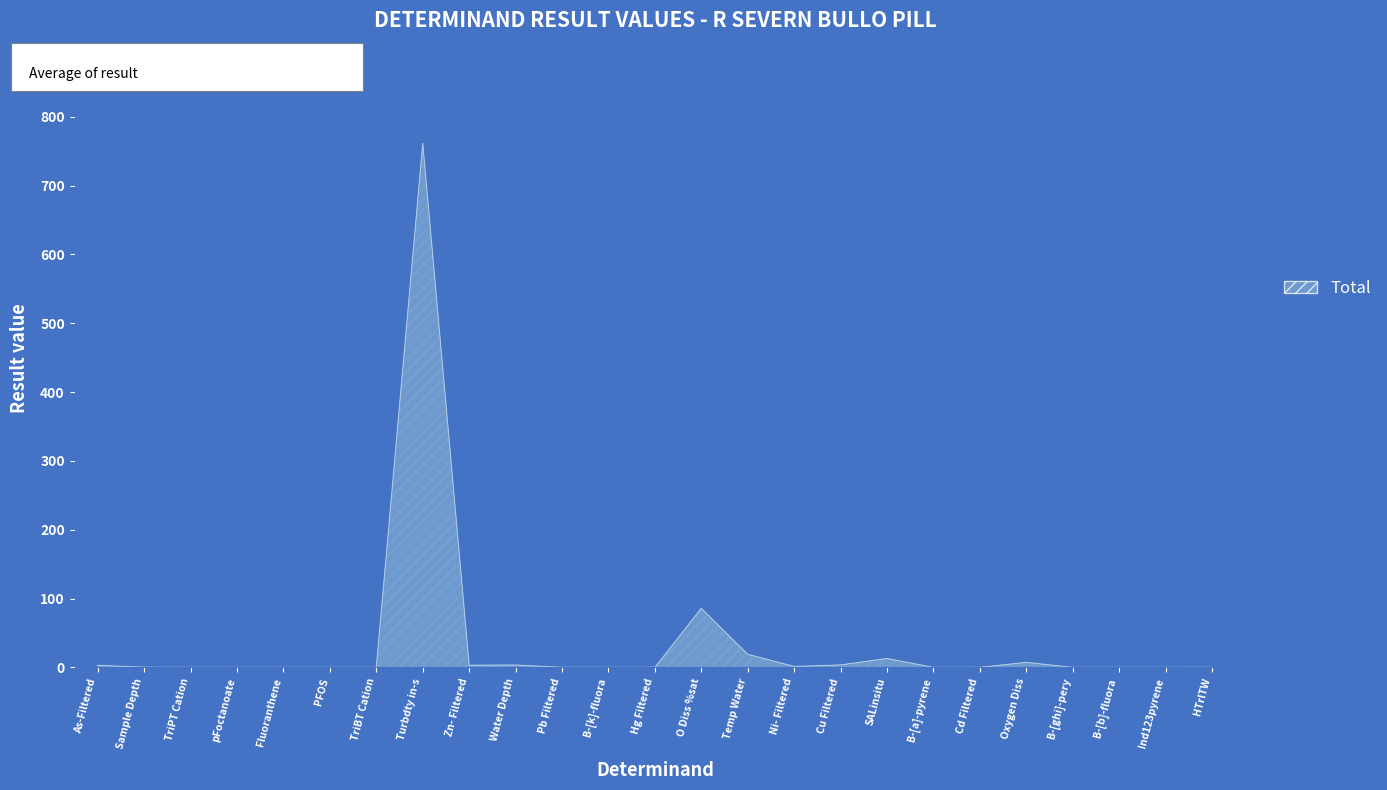

What position from the right is HTrlTW?

1